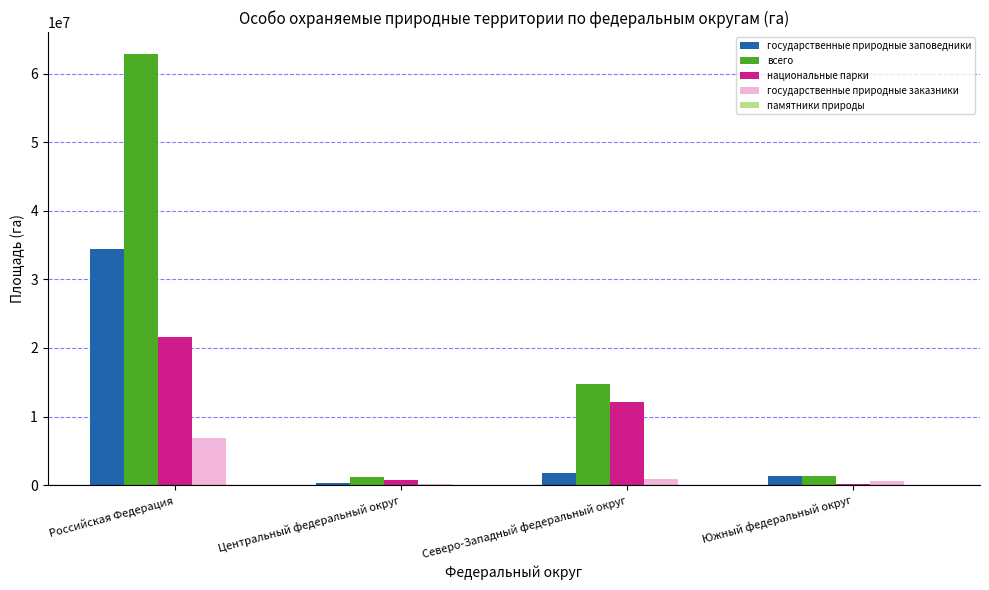

Which series has the largest total across all categories?

всего